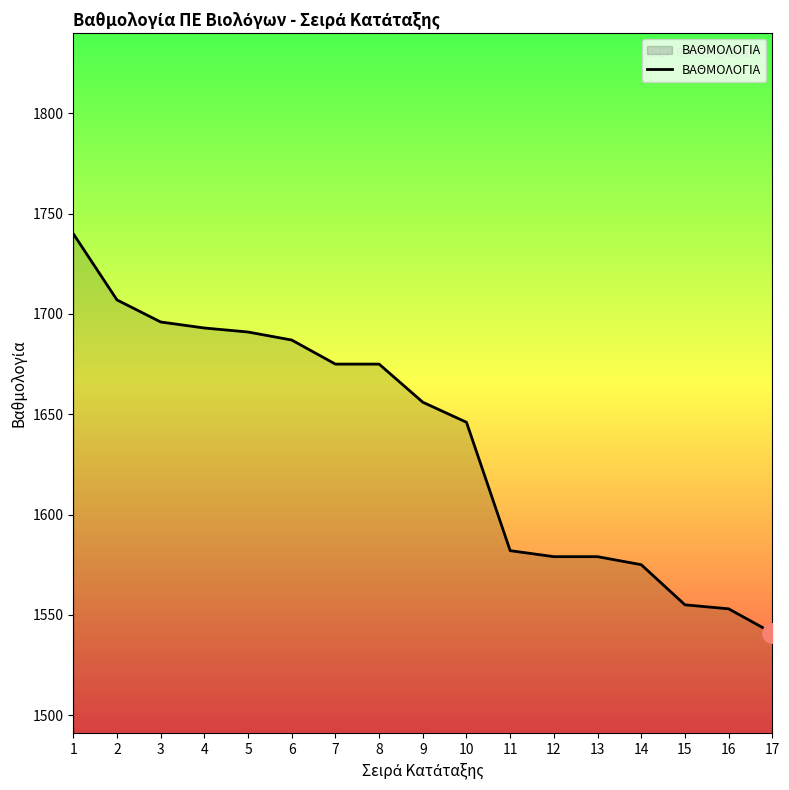

Approximately how many times larger is the value at 2 compared to 14?

1.1